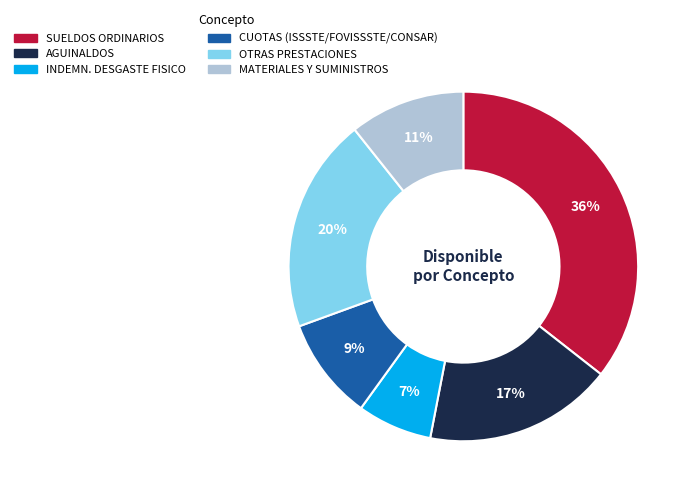

How many slices are in this pie chart?

6